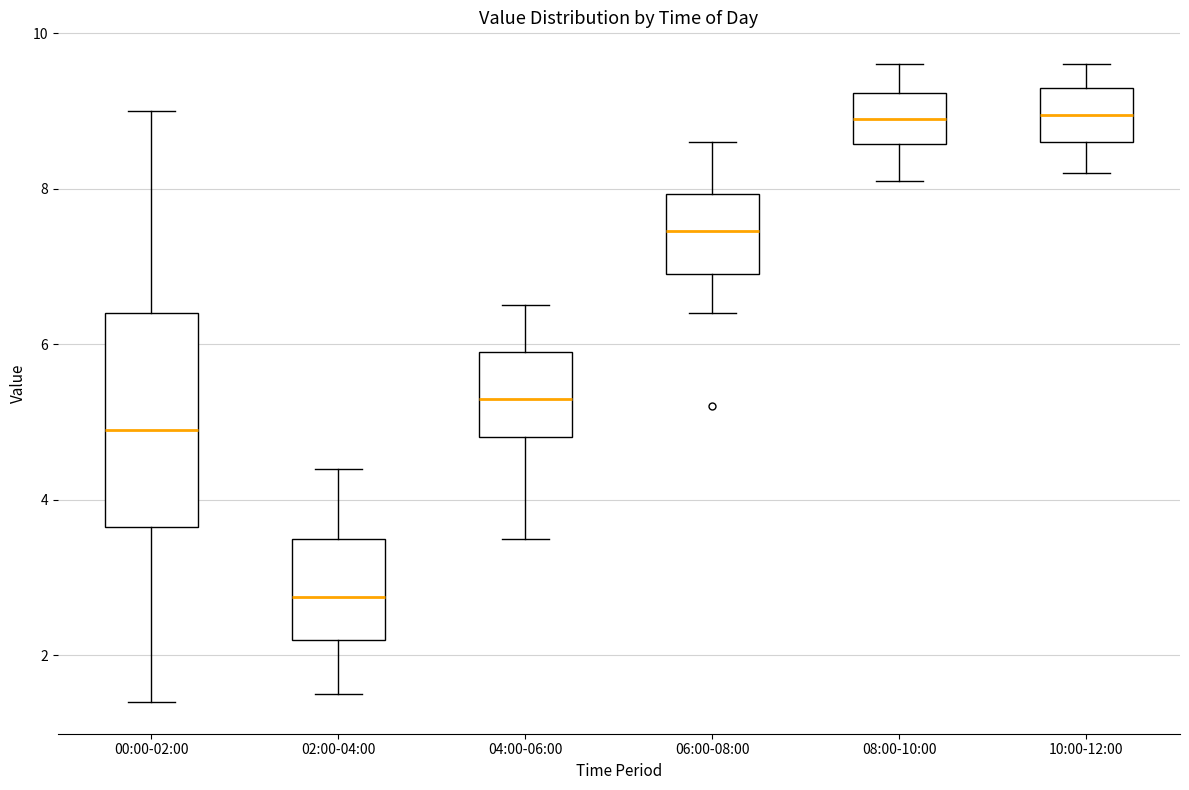

Which box is the tallest, from its lower edge to its upper edge?

00:00-02:00